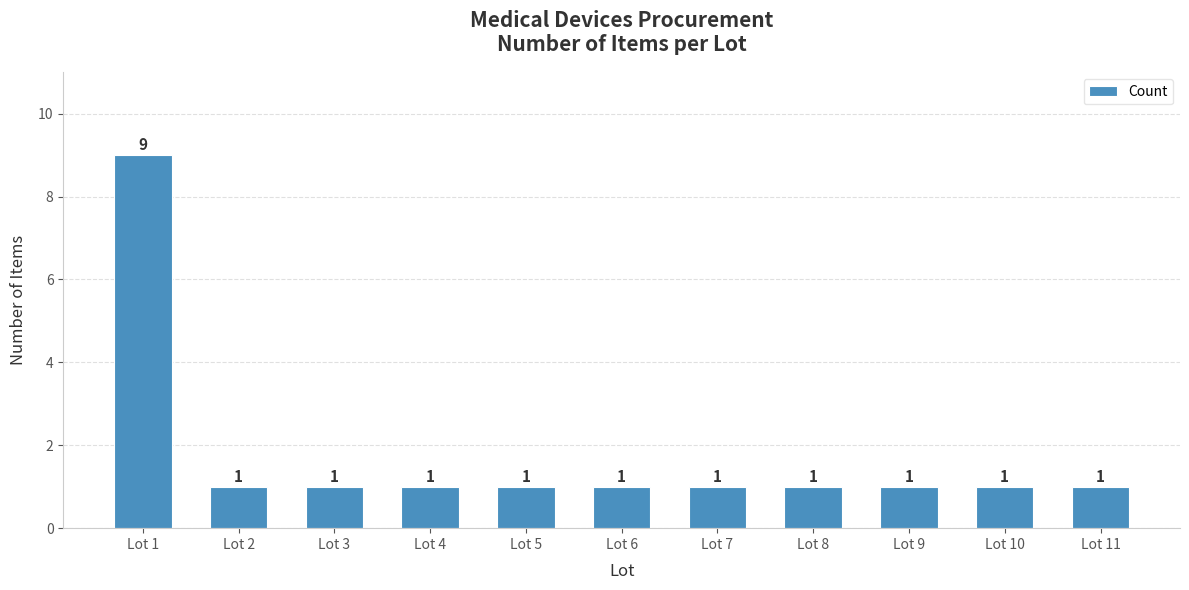

What is the average value?

2